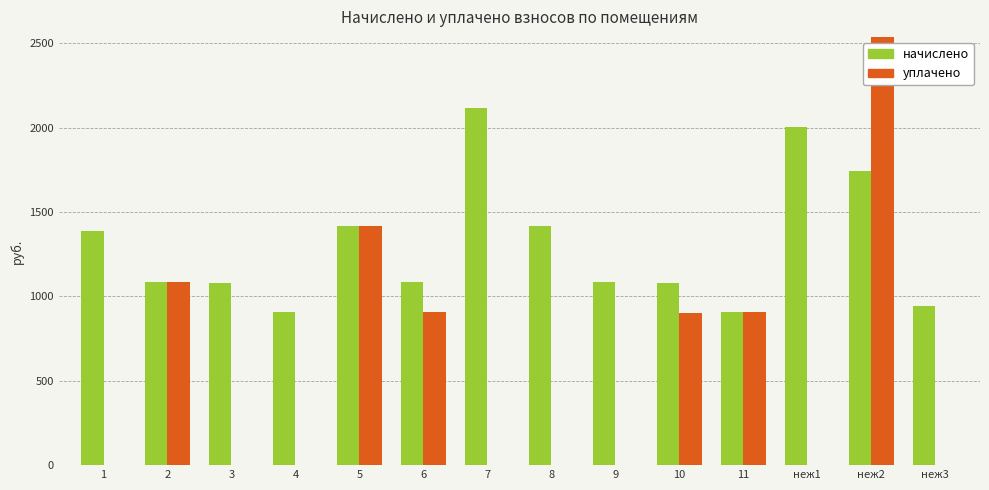

Reading left to right, what are all the values shown in this chart?

начислено: 1389.7	1087.6	1081.2	909.5	1418.3	1087.6	2114.7	1418.3	1087.6	1081.2	909.5	2003.4	1742.6	944.5
уплачено: 0.0	1087.6	0.0	0.0	1418.3	906.3	0.0	0.0	0.0	901.0	909.5	0.0	3000.0	0.0